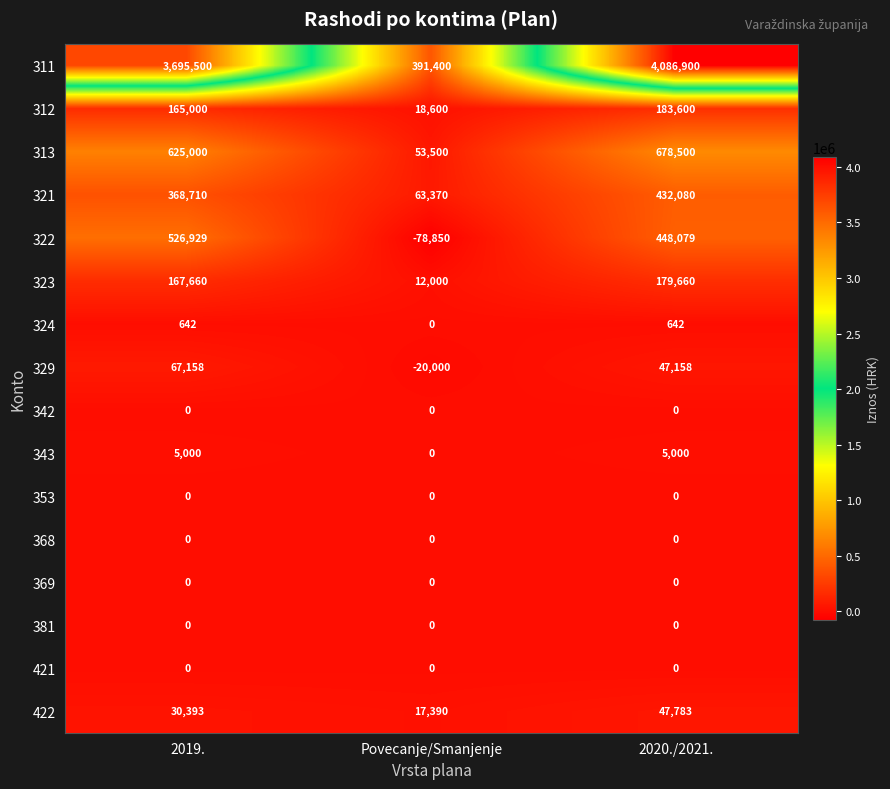

What is the total value across all series at 2020./2021.?

6109402